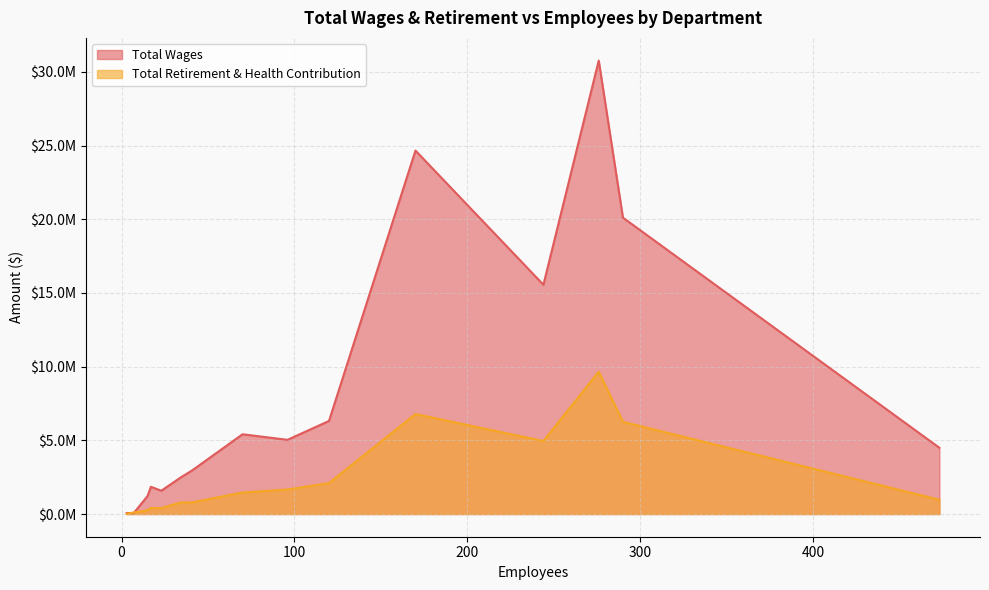

At which category is the sum across all series the highest?

276